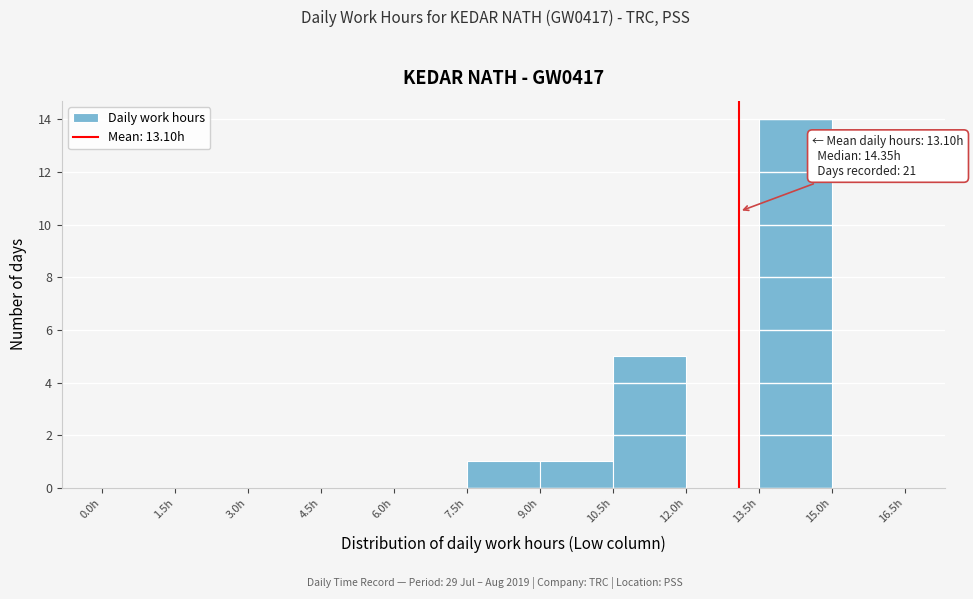

Which range on the x-axis has the tallest bar?

13.5 to 15.0